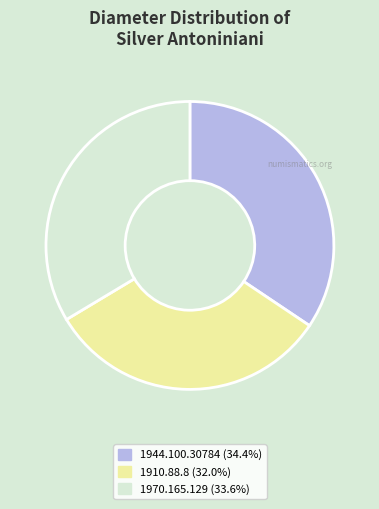

Is there any slice that represents more than half of the pie?

No